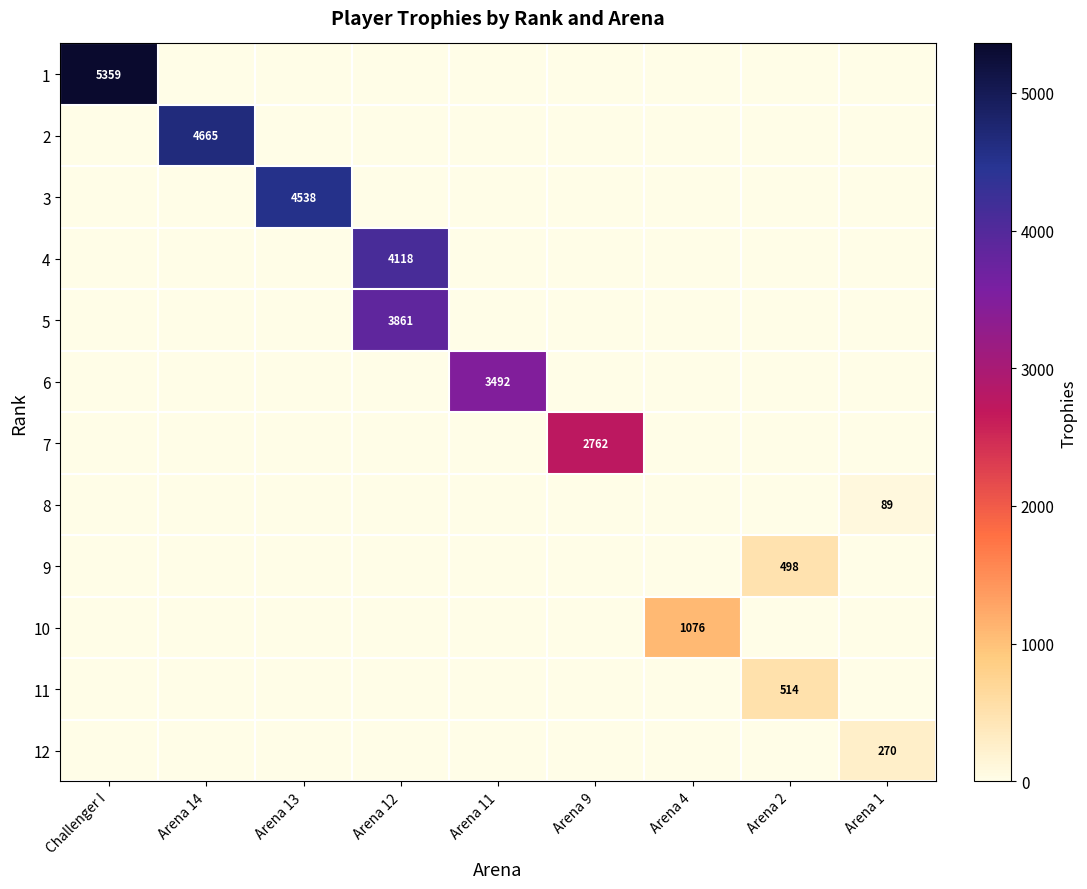

The value of 8 at Arena 1 is 31. True or false?

False